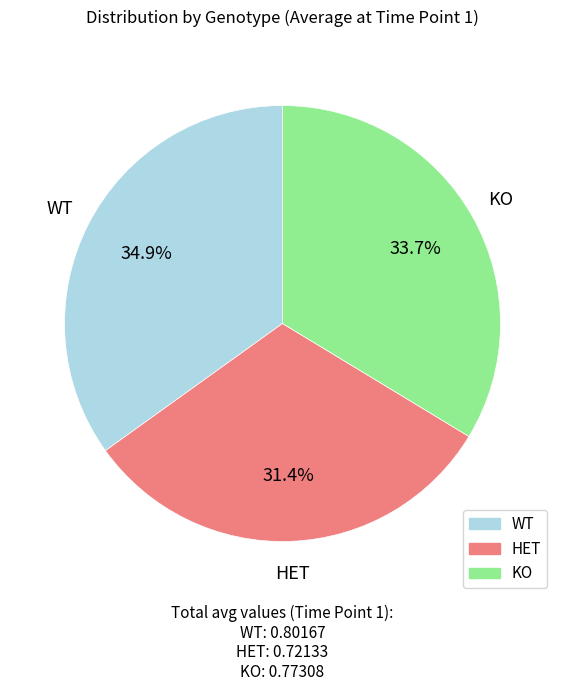

Is there a majority slice in this chart?

No